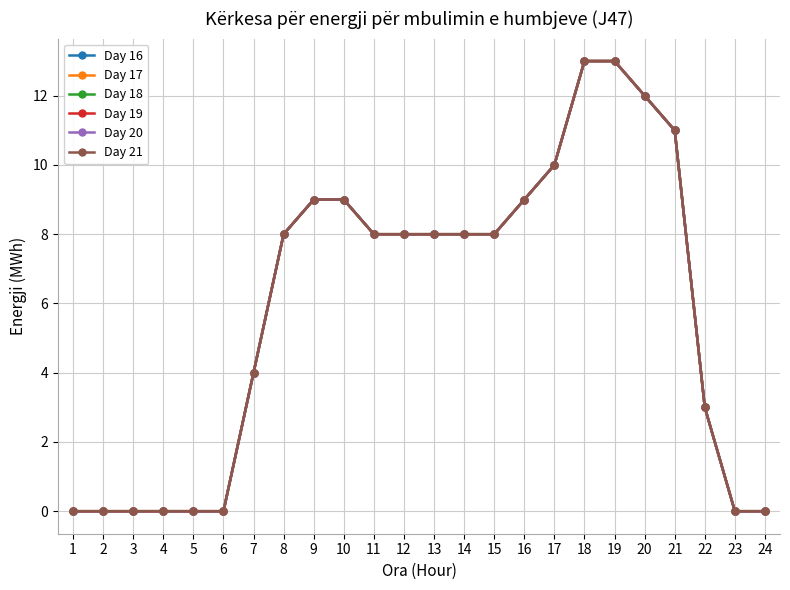

The Day 17 series shows 4 at 7. True or false?

True